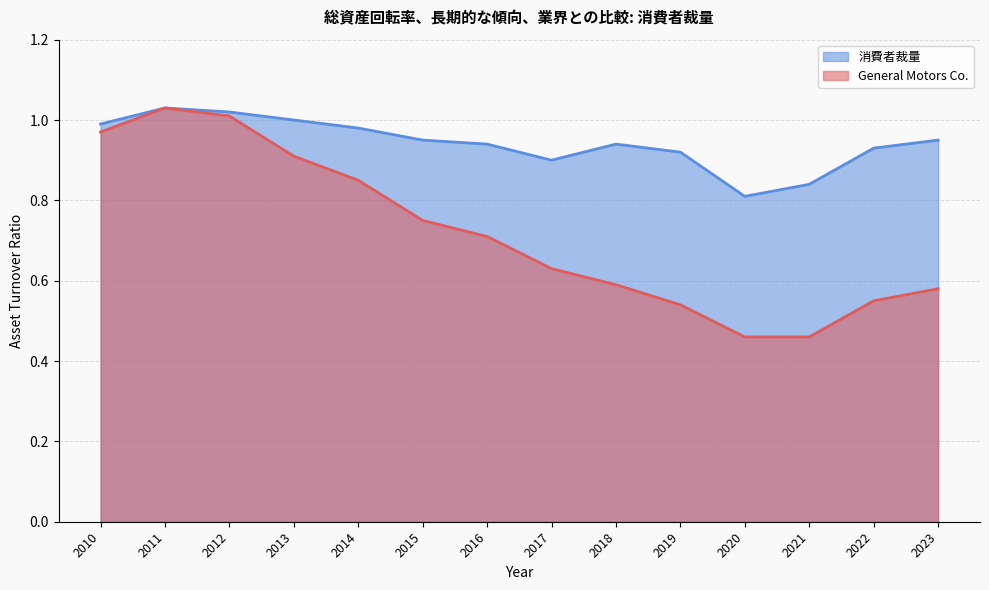

Which series has the largest total across all categories?

消費者裁量